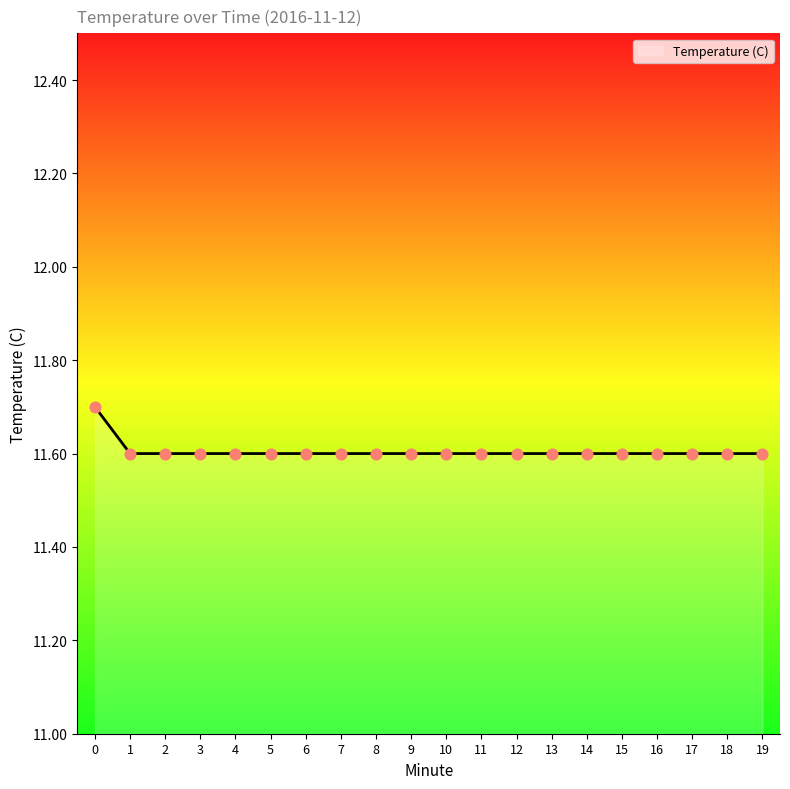

What is the ratio of the value at 18 to the value at 17?

1.0